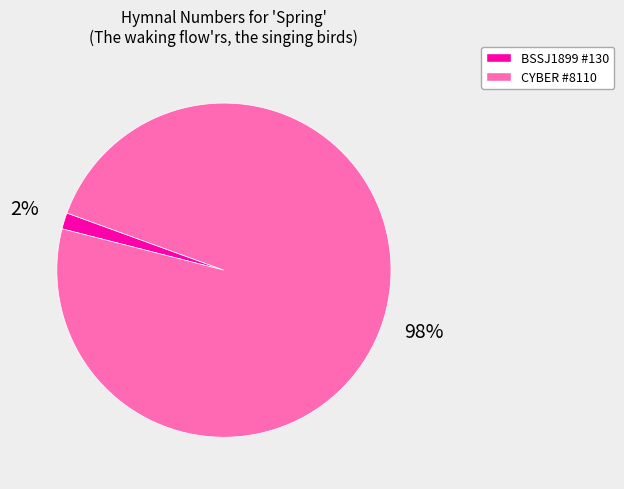

Is there a majority slice in this chart?

Yes